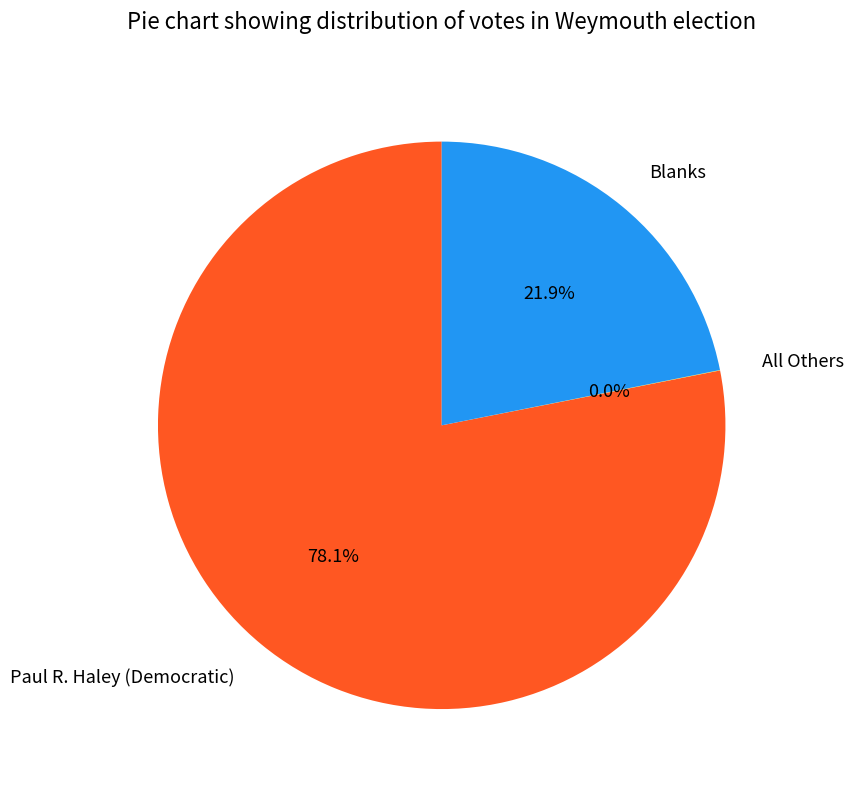

Does Paul R. Haley (Democratic) represent more than half of the total?

Yes